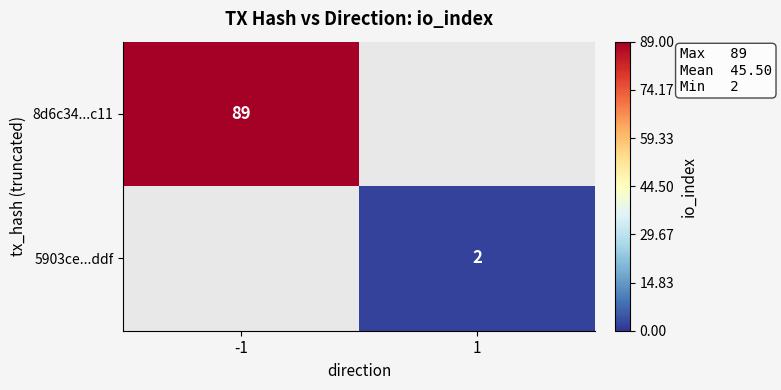

The 5903ce...ddf series shows 2 at 1. True or false?

True